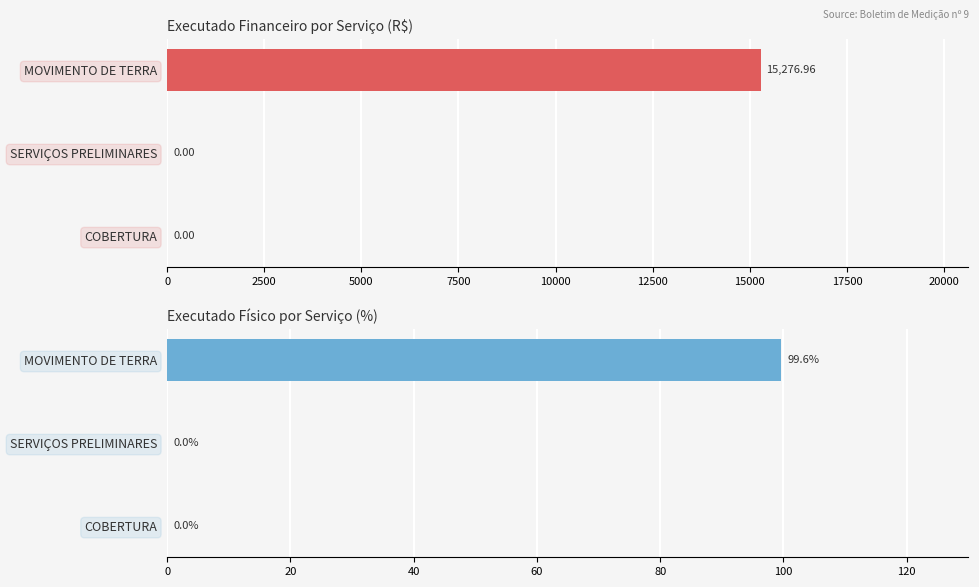

What is the sum of all Executado Financeiro (R$) values?

15277.0